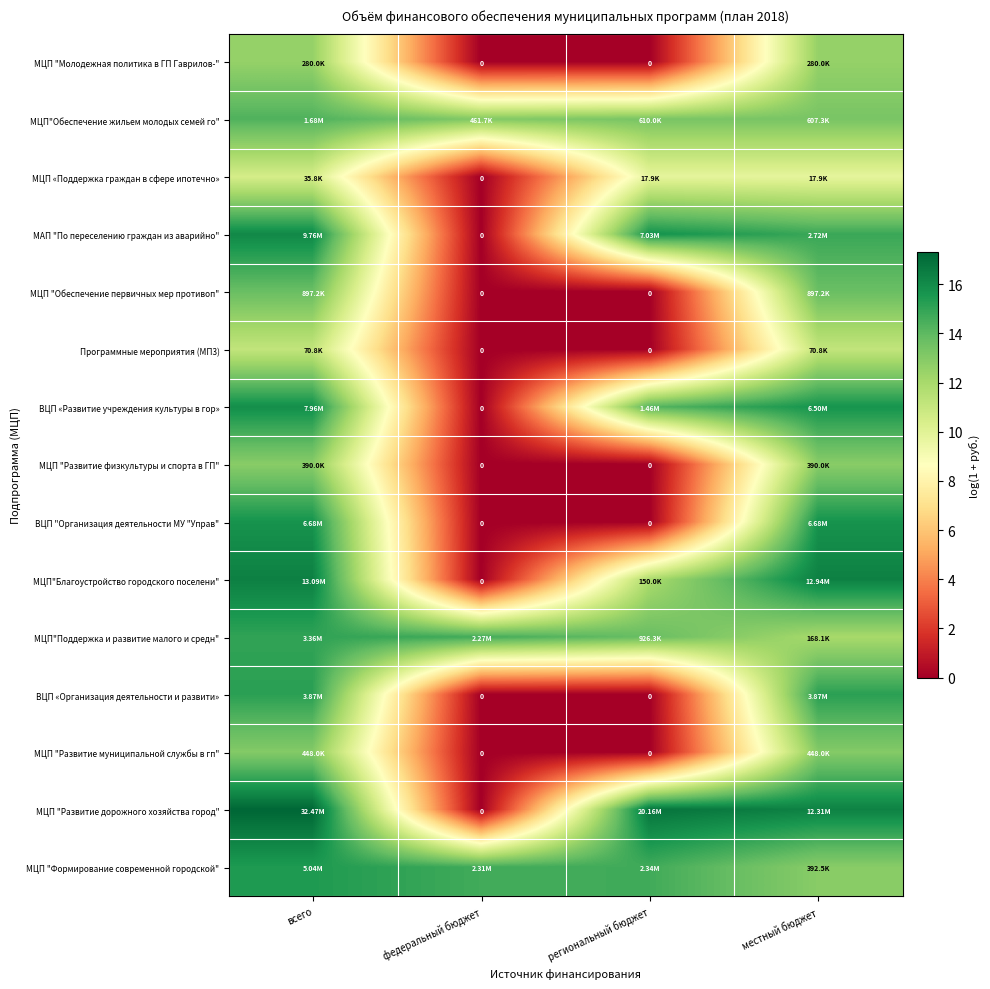

List the labels in order of ВЦП «Развитие учреждения культуры в гор» value, largest first.

всего, местный бюджет, региональный бюджет, федеральный бюджет